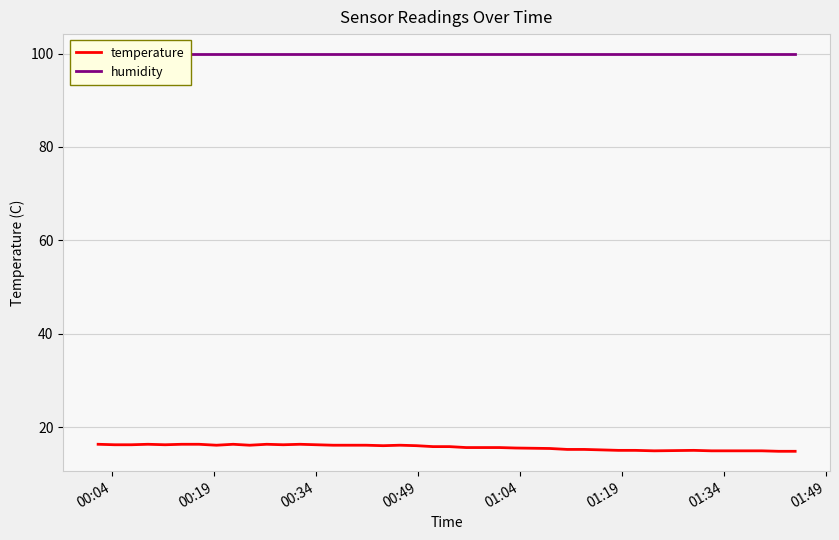

True or false: humidity and temperature cross at least once.

False